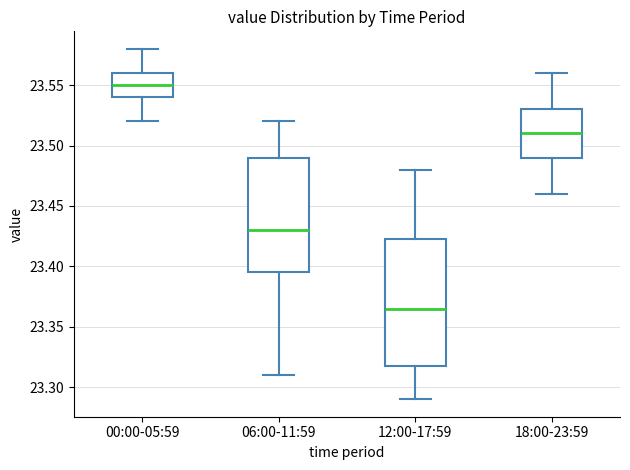

Reading left to right, read every box against the y-axis: the position of its median line, the range the box covers, and the ends of its whiskers. The values are not printed on the chart, so give them approximately, as read against the axis.

00:00-05:59: median 23.550, box 23.540 to 23.560, whiskers 23.520 to 23.580
06:00-11:59: median 23.430, box 23.395 to 23.490, whiskers 23.310 to 23.520
12:00-17:59: median 23.365, box 23.320 to 23.425, whiskers 23.290 to 23.480
18:00-23:59: median 23.510, box 23.490 to 23.530, whiskers 23.460 to 23.560